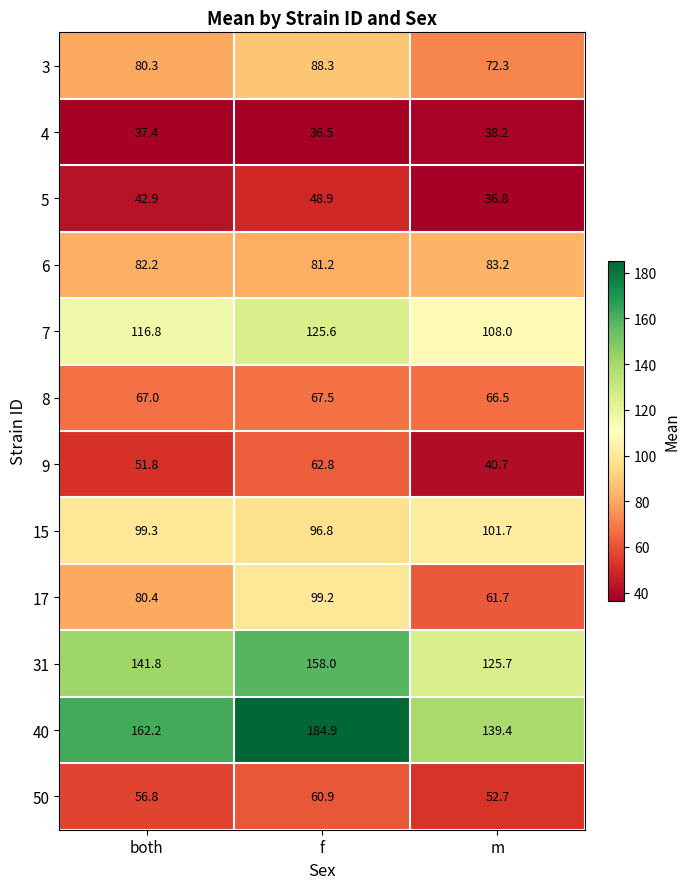

The 15 series shows 44.9 at both. True or false?

False